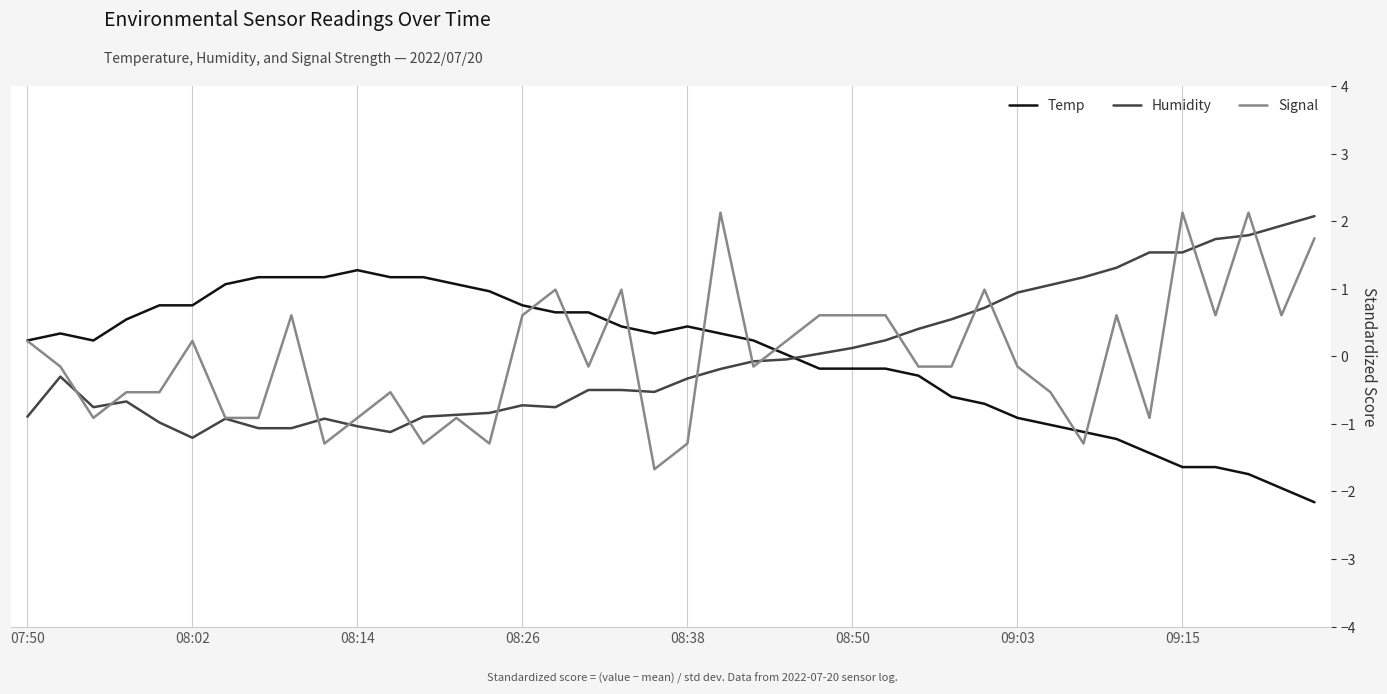

What is the lowest value of the Signal series?

-1.7